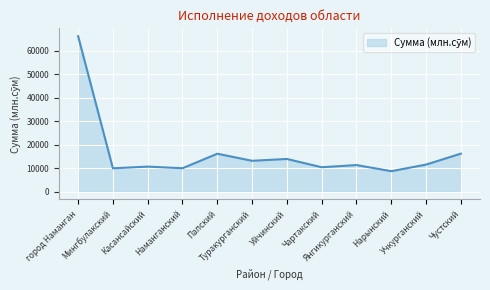

What is the average value?

16516.3